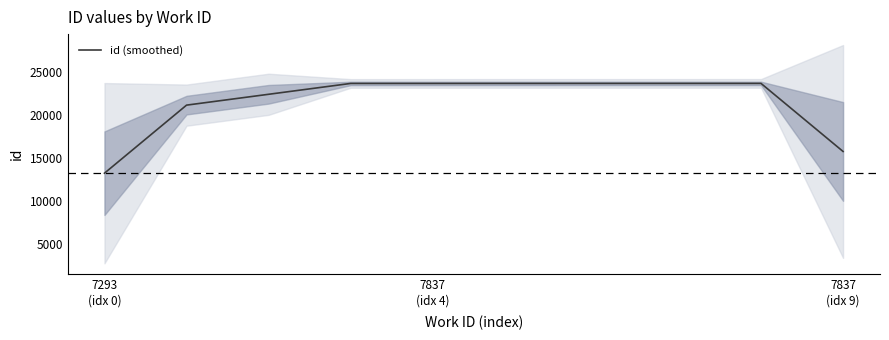

What is the ratio of the value at 3 to the value at 8?

1.0